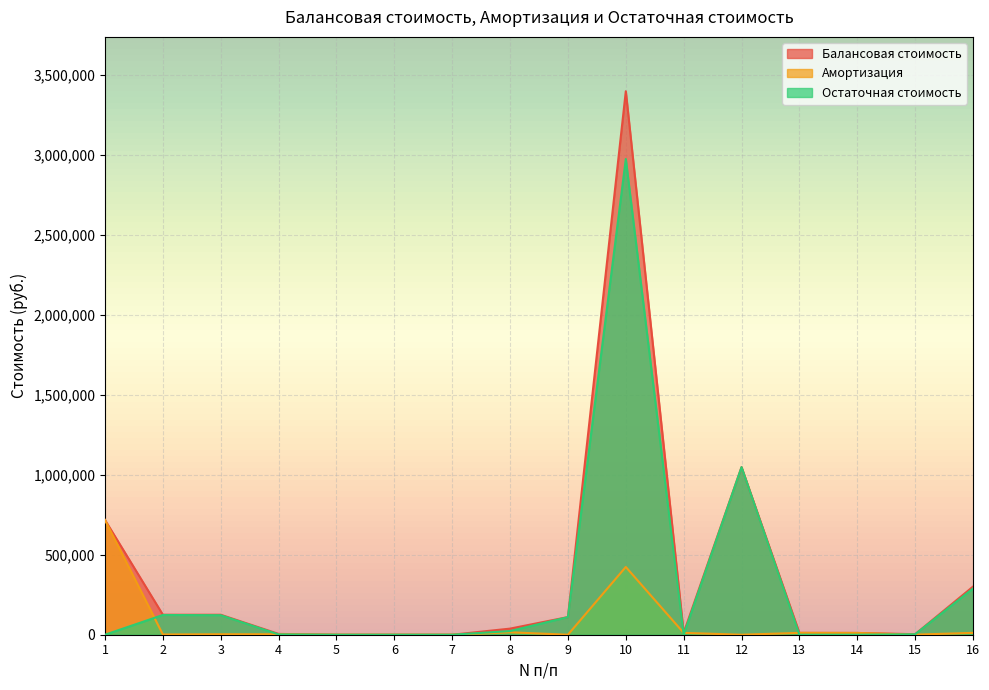

Is the value of Остаточная стоимость at 3 greater than the value of Амортизация at 6?

Yes